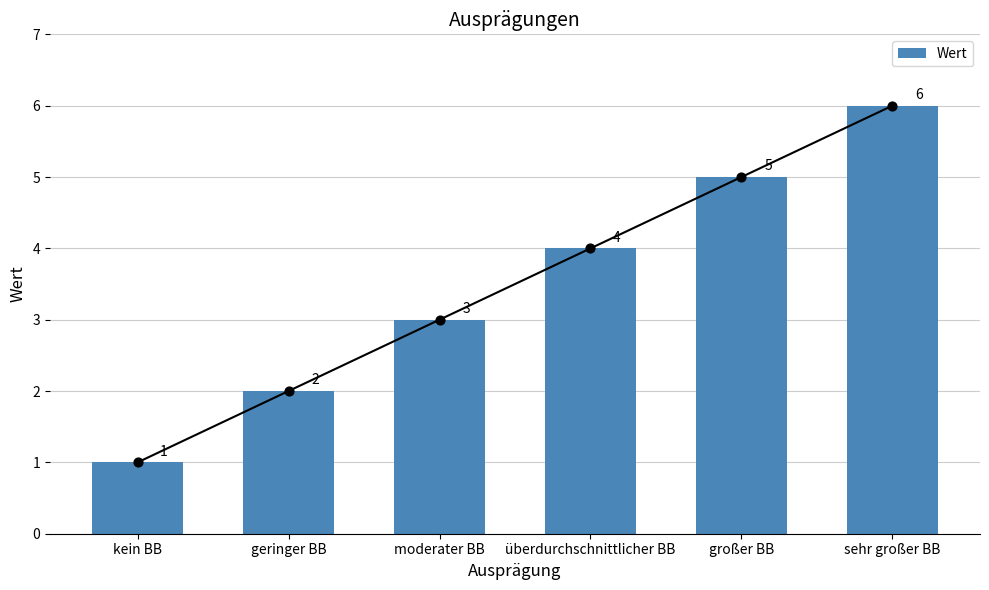

Approximately how many times larger is the value at moderater BB compared to überdurchschnittlicher BB?

0.8